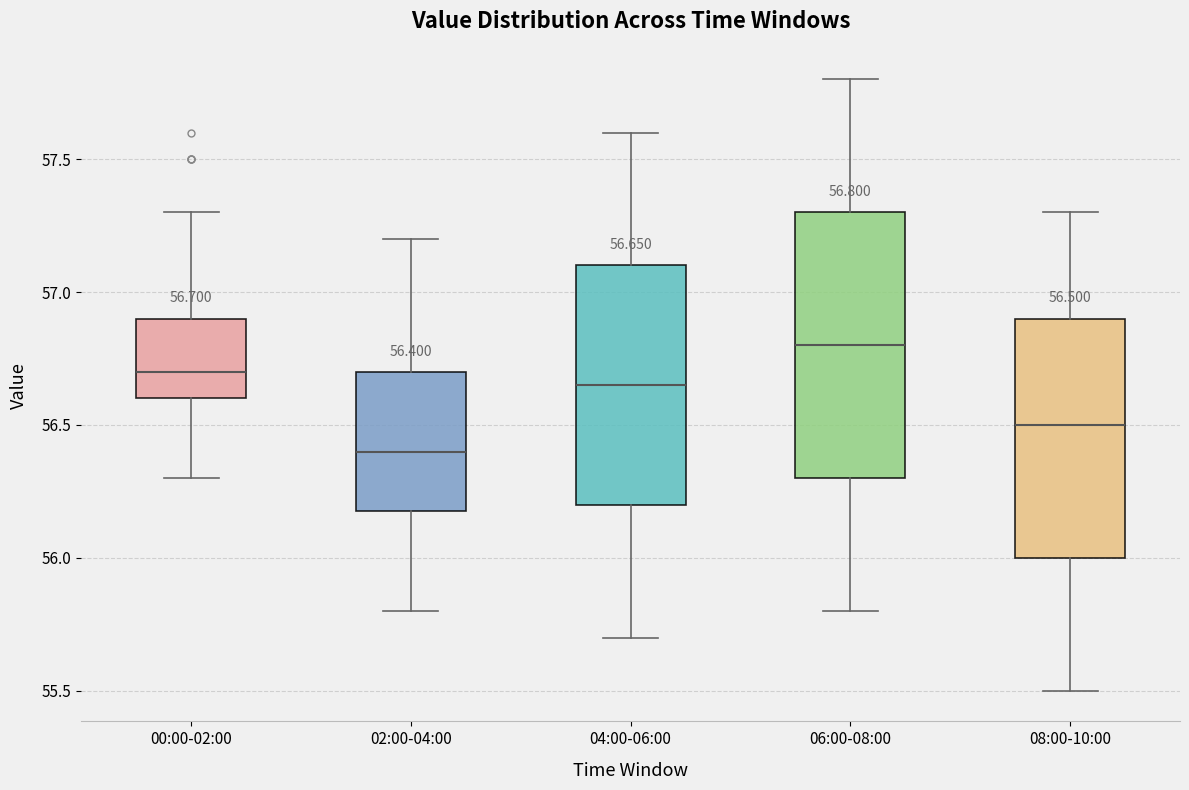

Which box's median line is the lowest?

02:00-04:00